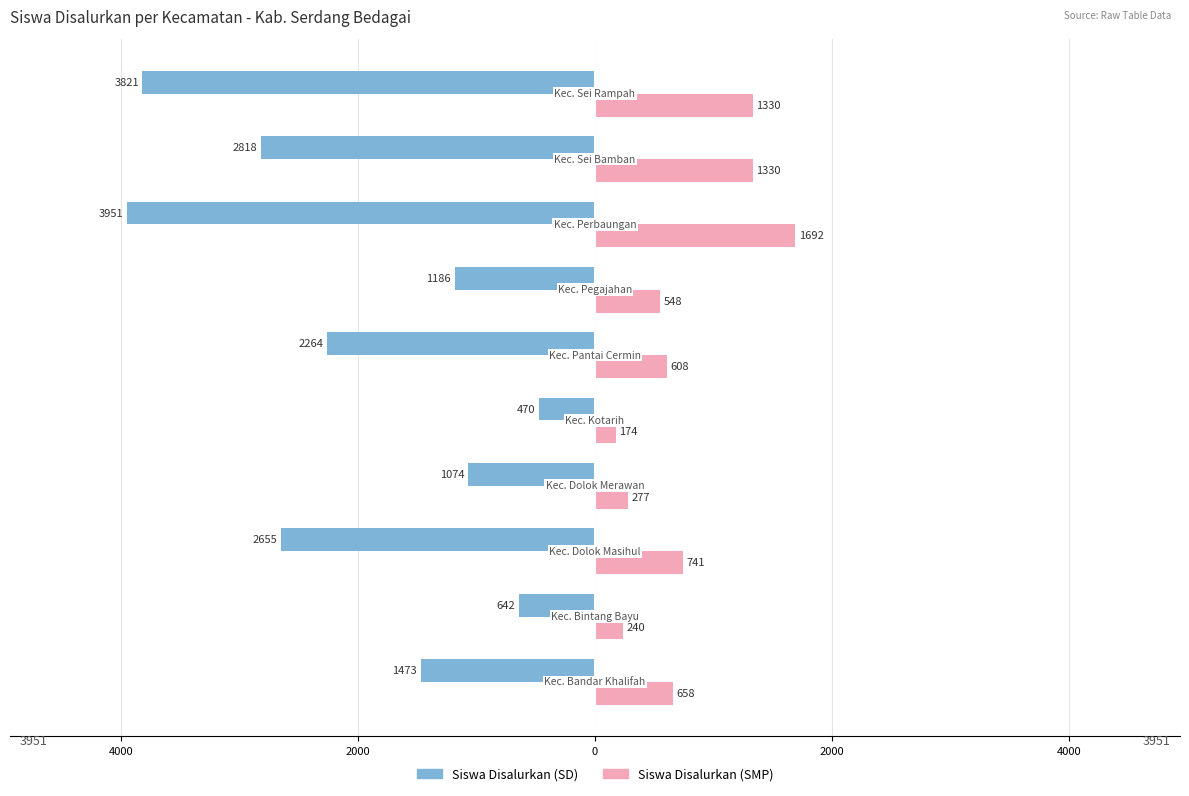

What are all the series names shown in the legend?

Siswa Disalurkan (SD), Siswa Disalurkan (SMP)